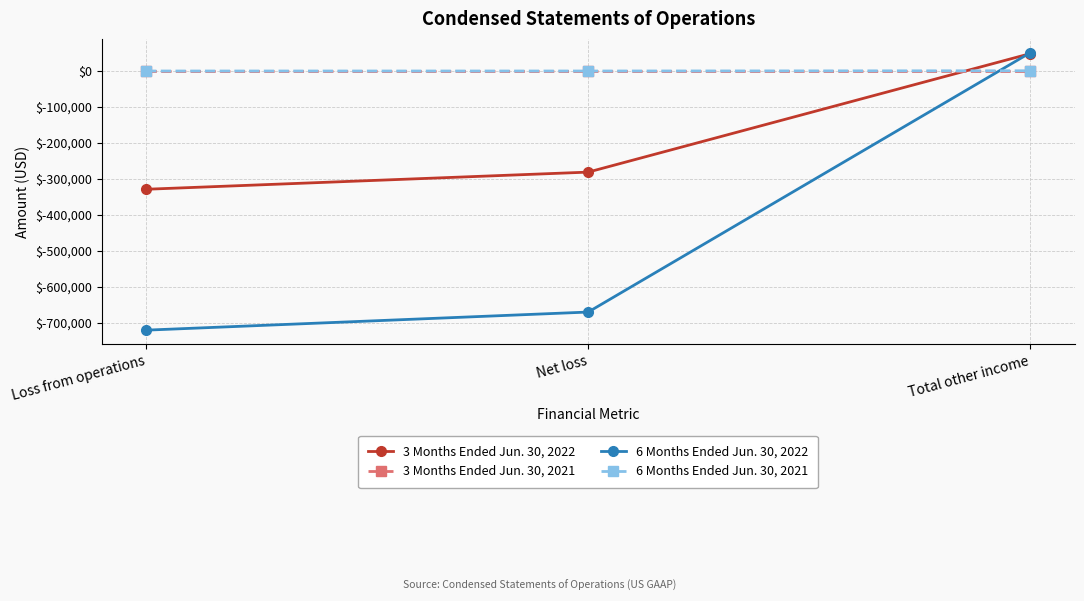

What is the sum of all 6 Months Ended Jun. 30, 2021 values?

-1376